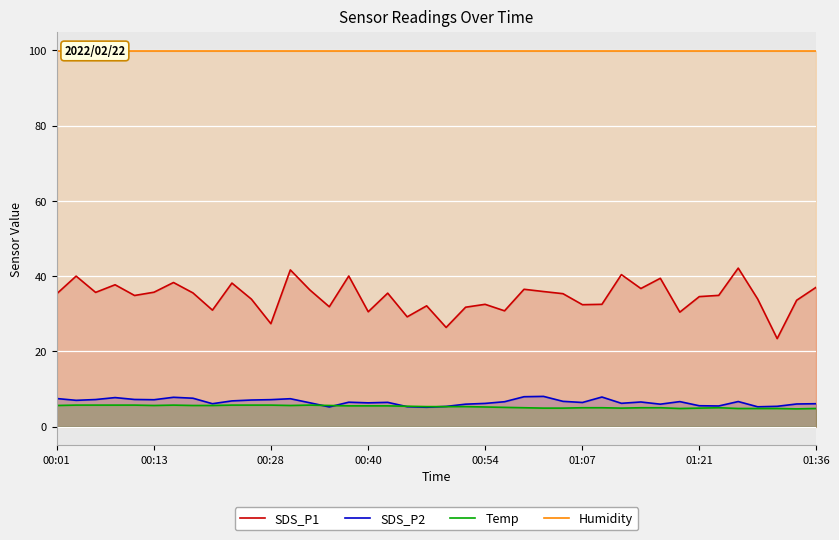

True or false: SDS_P2 and Temp intersect in this chart.

True